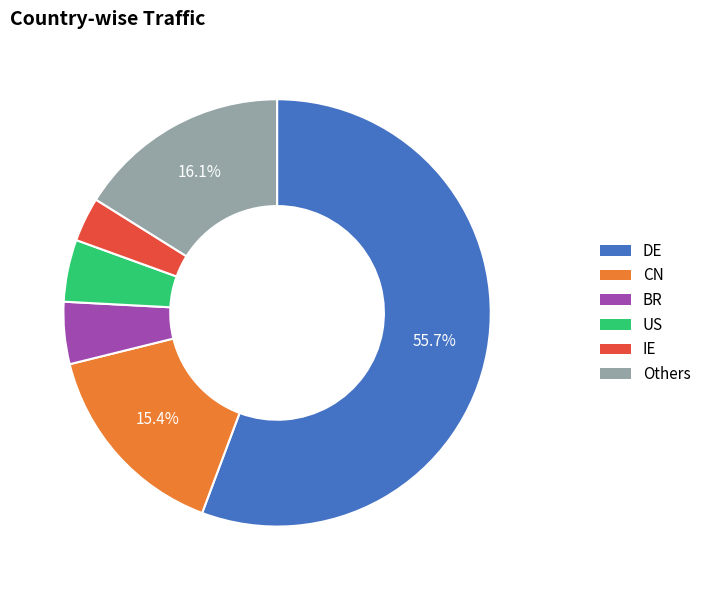

Is there any slice that represents more than half of the pie?

Yes